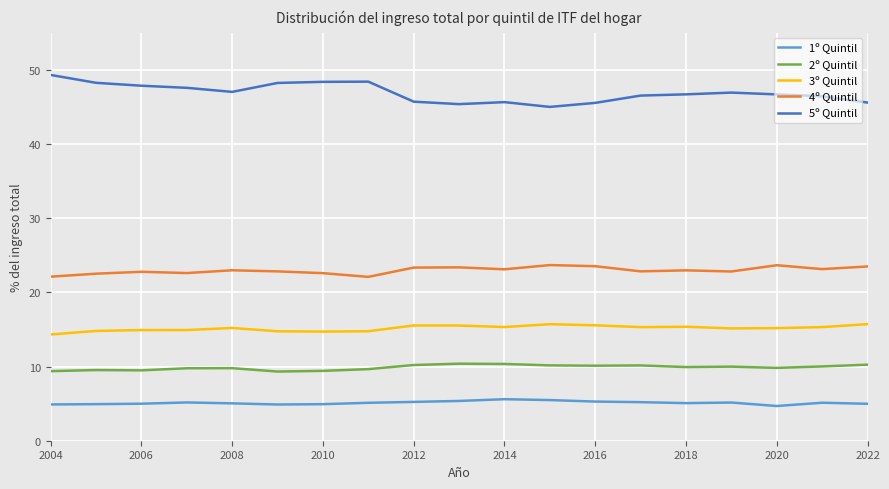

Which series has the largest range (max minus min)?

5º Quintil